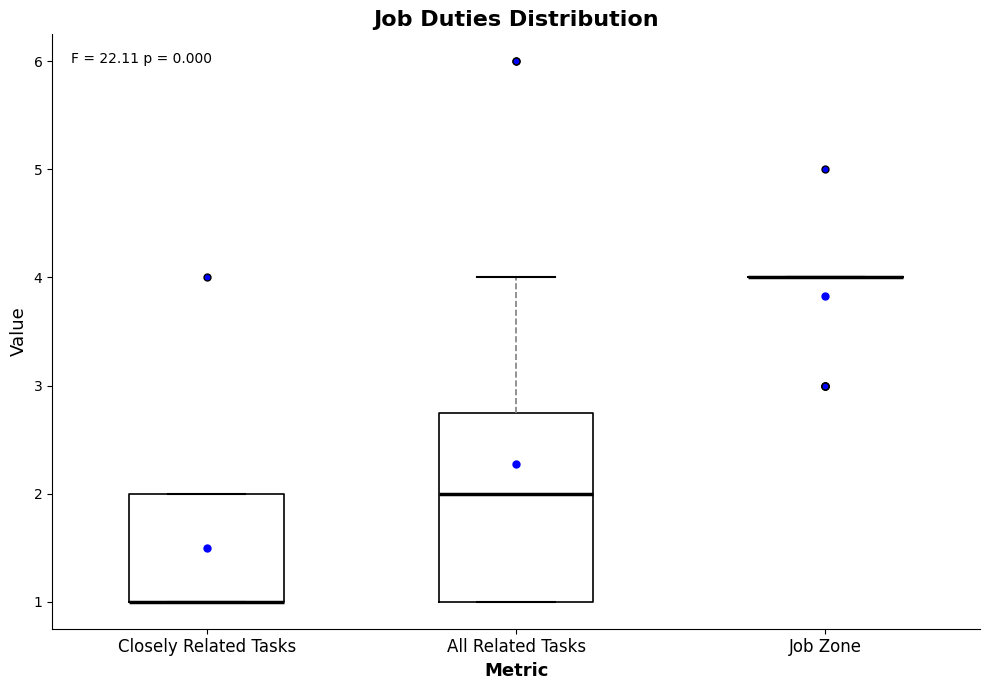

Reading left to right, transcribe this box plot: for each box, give where its median line is, the range the box spans, and where its two whiskers end, as read against the y-axis. The values are not printed on the chart, so give them approximately, as read against the axis.

Closely Related Tasks: median 1.0 (drawn on the box's lower edge), box 1.0 to 2.0, whiskers 1.0 to 2.0
All Related Tasks: median 2.0, box 1.0 to 2.8, whiskers 1.0 to 4.0
Job Zone: box collapsed to a line at 4.0, whiskers 4.0 to 4.0